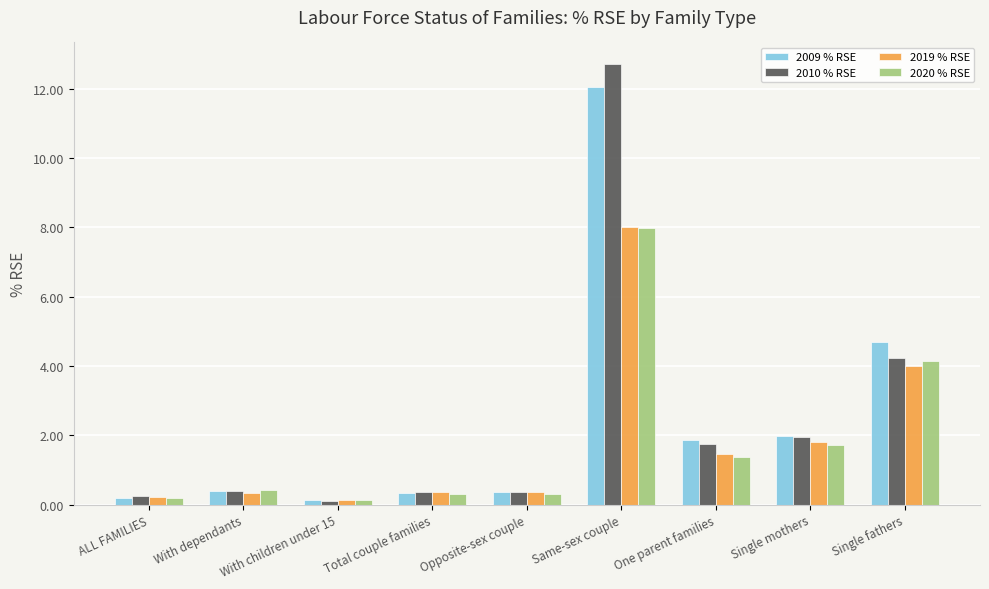

What is the difference between the highest and lowest values at Single fathers?

0.7